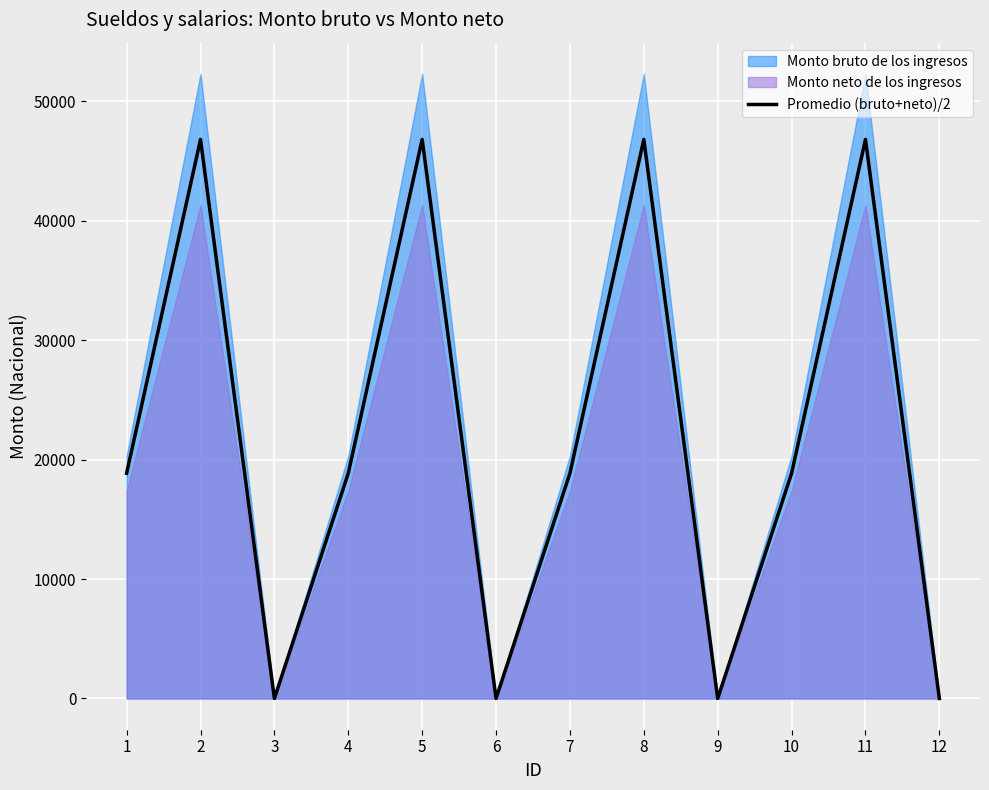

Which label corresponds to the smallest value in the chart?

3